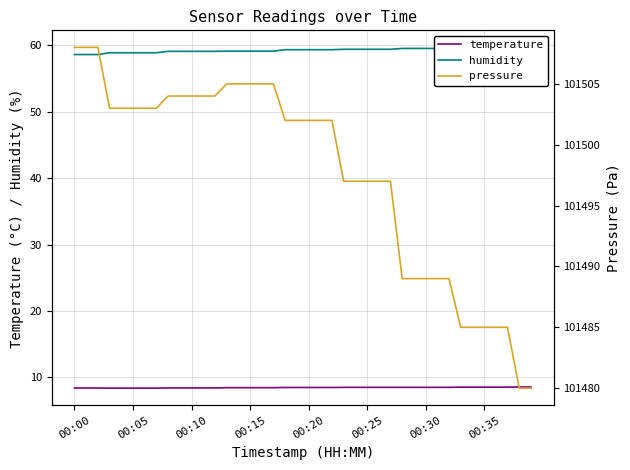

What is the maximum value for temperature?

8.5